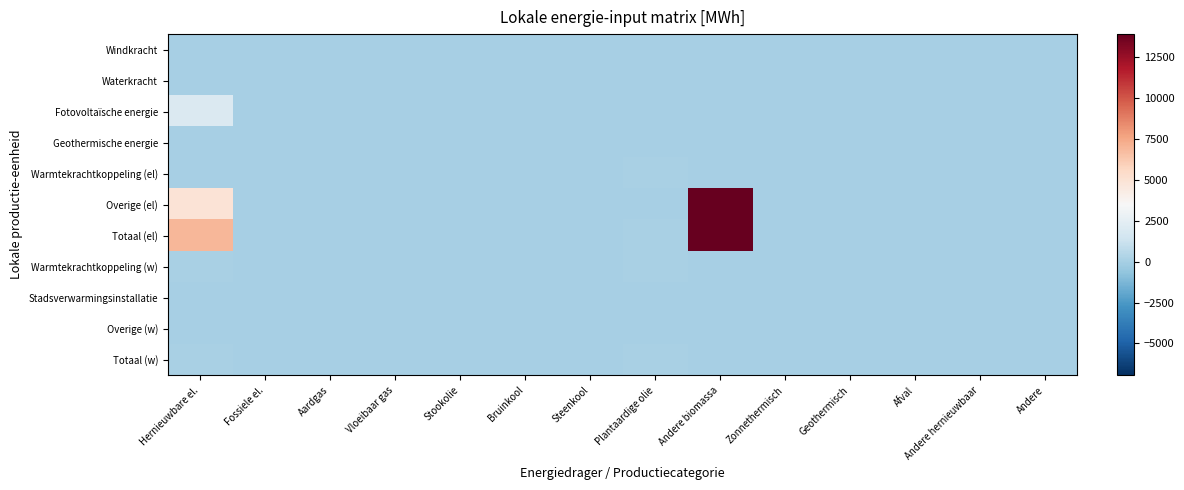

Reading left to right, what are all the values shown in this chart?

Windkracht: Hernieuwbare el.=0.0	Fossiele el.=0.0	Aardgas=0.0	Vloeibaar gas=0.0	Stookolie=0.0	Bruinkool=0.0	Steenkool=0.0	Plantaardige olie=0.0	Andere biomassa=0.0	Zonnethermisch=0.0	Geothermisch=0.0	Afval=0.0	Andere hernieuwbaar=0.0	Andere=0.0
Waterkracht: Hernieuwbare el.=0.0	Fossiele el.=0.0	Aardgas=0.0	Vloeibaar gas=0.0	Stookolie=0.0	Bruinkool=0.0	Steenkool=0.0	Plantaardige olie=0.0	Andere biomassa=0.0	Zonnethermisch=0.0	Geothermisch=0.0	Afval=0.0	Andere hernieuwbaar=0.0	Andere=0.0
Fotovoltaïsche energie: Hernieuwbare el.=2001.2	Fossiele el.=0.0	Aardgas=0.0	Vloeibaar gas=0.0	Stookolie=0.0	Bruinkool=0.0	Steenkool=0.0	Plantaardige olie=0.0	Andere biomassa=0.0	Zonnethermisch=0.0	Geothermisch=0.0	Afval=0.0	Andere hernieuwbaar=0.0	Andere=0.0
Geothermische energie: Hernieuwbare el.=0.0	Fossiele el.=0.0	Aardgas=0.0	Vloeibaar gas=0.0	Stookolie=0.0	Bruinkool=0.0	Steenkool=0.0	Plantaardige olie=0.0	Andere biomassa=0.0	Zonnethermisch=0.0	Geothermisch=0.0	Afval=0.0	Andere hernieuwbaar=0.0	Andere=0.0
Warmtekrachtkoppeling (el): Hernieuwbare el.=54.0	Fossiele el.=0.0	Aardgas=0.0	Vloeibaar gas=0.0	Stookolie=0.0	Bruinkool=0.0	Steenkool=0.0	Plantaardige olie=63.5	Andere biomassa=0.0	Zonnethermisch=0.0	Geothermisch=0.0	Afval=0.0	Andere hernieuwbaar=0.0	Andere=0.0
Overige (el): Hernieuwbare el.=4864.5	Fossiele el.=0.0	Aardgas=0.0	Vloeibaar gas=0.0	Stookolie=0.0	Bruinkool=0.0	Steenkool=0.0	Plantaardige olie=0.0	Andere biomassa=13898.6	Zonnethermisch=0.0	Geothermisch=0.0	Afval=0.0	Andere hernieuwbaar=0.0	Andere=0.0
Totaal (el): Hernieuwbare el.=6919.7	Fossiele el.=0.0	Aardgas=0.0	Vloeibaar gas=0.0	Stookolie=0.0	Bruinkool=0.0	Steenkool=0.0	Plantaardige olie=63.5	Andere biomassa=13898.6	Zonnethermisch=0.0	Geothermisch=0.0	Afval=0.0	Andere hernieuwbaar=0.0	Andere=0.0
Warmtekrachtkoppeling (w): Hernieuwbare el.=60.8	Fossiele el.=0.0	Aardgas=0.0	Vloeibaar gas=0.0	Stookolie=0.0	Bruinkool=0.0	Steenkool=0.0	Plantaardige olie=71.5	Andere biomassa=0.0	Zonnethermisch=0.0	Geothermisch=0.0	Afval=0.0	Andere hernieuwbaar=0.0	Andere=0.0
Stadsverwarmingsinstallatie: Hernieuwbare el.=0.0	Fossiele el.=0.0	Aardgas=0.0	Vloeibaar gas=0.0	Stookolie=0.0	Bruinkool=0.0	Steenkool=0.0	Plantaardige olie=0.0	Andere biomassa=0.0	Zonnethermisch=0.0	Geothermisch=0.0	Afval=0.0	Andere hernieuwbaar=0.0	Andere=0.0
Overige (w): Hernieuwbare el.=0.0	Fossiele el.=0.0	Aardgas=0.0	Vloeibaar gas=0.0	Stookolie=0.0	Bruinkool=0.0	Steenkool=0.0	Plantaardige olie=0.0	Andere biomassa=0.0	Zonnethermisch=0.0	Geothermisch=0.0	Afval=0.0	Andere hernieuwbaar=0.0	Andere=0.0
Totaal (w): Hernieuwbare el.=60.8	Fossiele el.=0.0	Aardgas=0.0	Vloeibaar gas=0.0	Stookolie=0.0	Bruinkool=0.0	Steenkool=0.0	Plantaardige olie=71.5	Andere biomassa=0.0	Zonnethermisch=0.0	Geothermisch=0.0	Afval=0.0	Andere hernieuwbaar=0.0	Andere=0.0